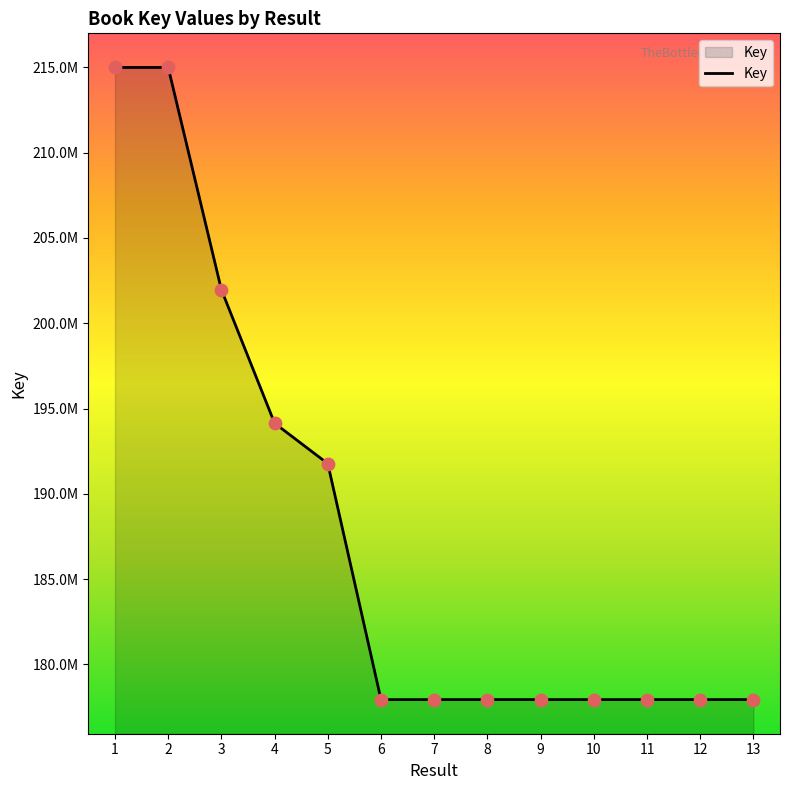

Approximately how many times larger is the value at 7 compared to 9?

1.0